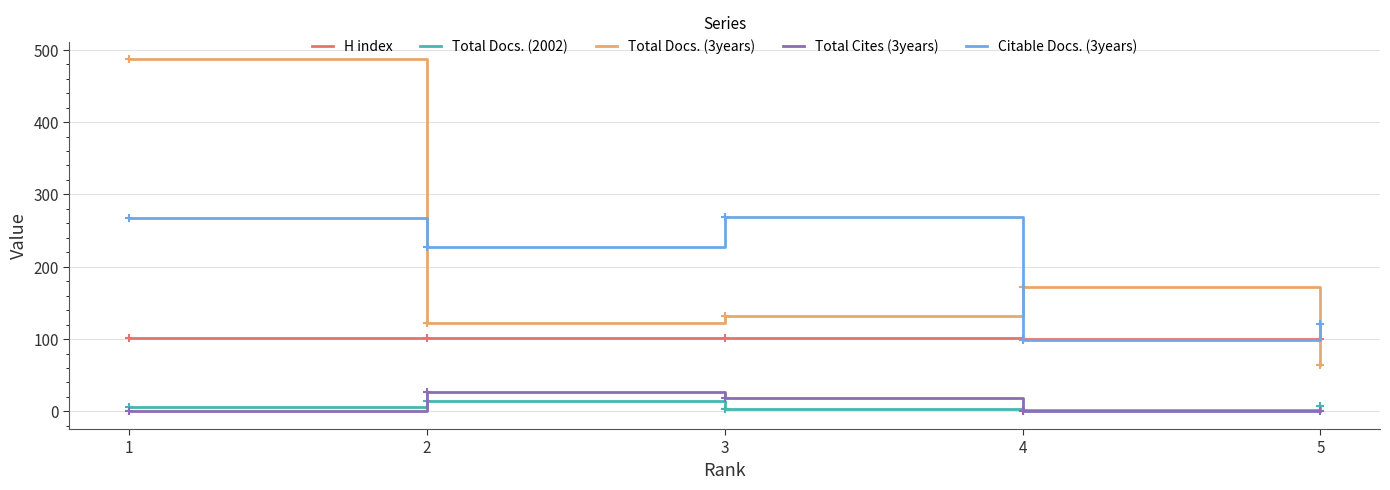

Is the value of Total Docs. (3years) at 3 greater than the value of Total Cites (3years) at 4?

Yes